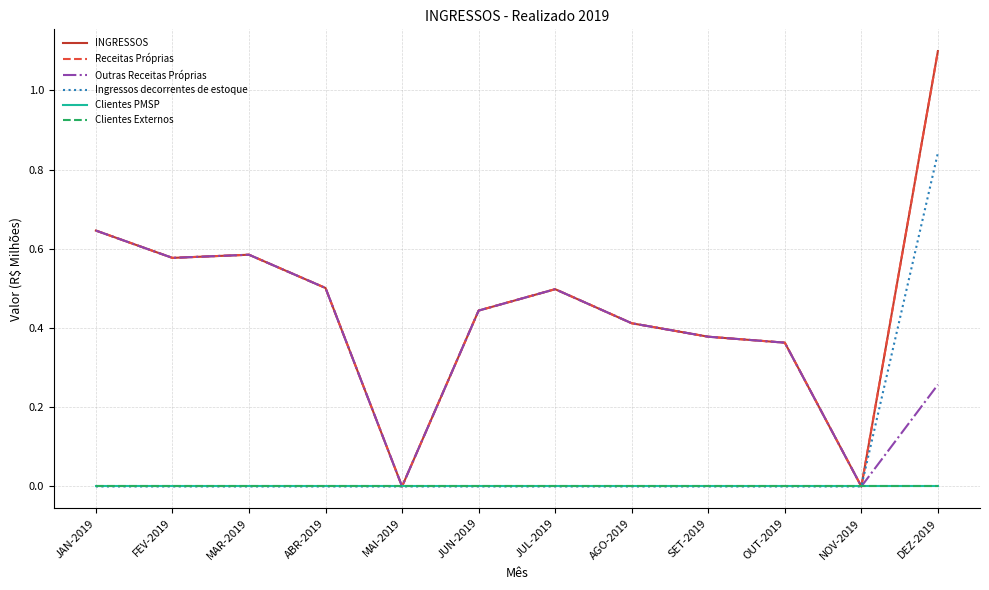

Which has a higher value, FEV-2019 or DEZ-2019?

DEZ-2019